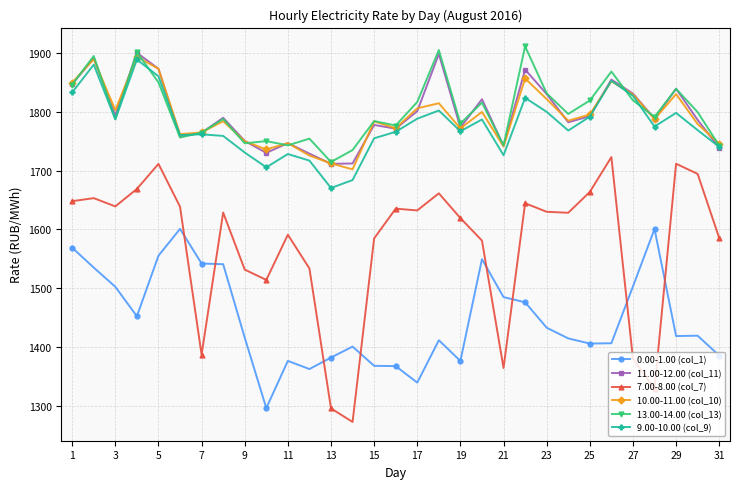

Which series has the largest range (max minus min)?

7.00-8.00 (col_7)